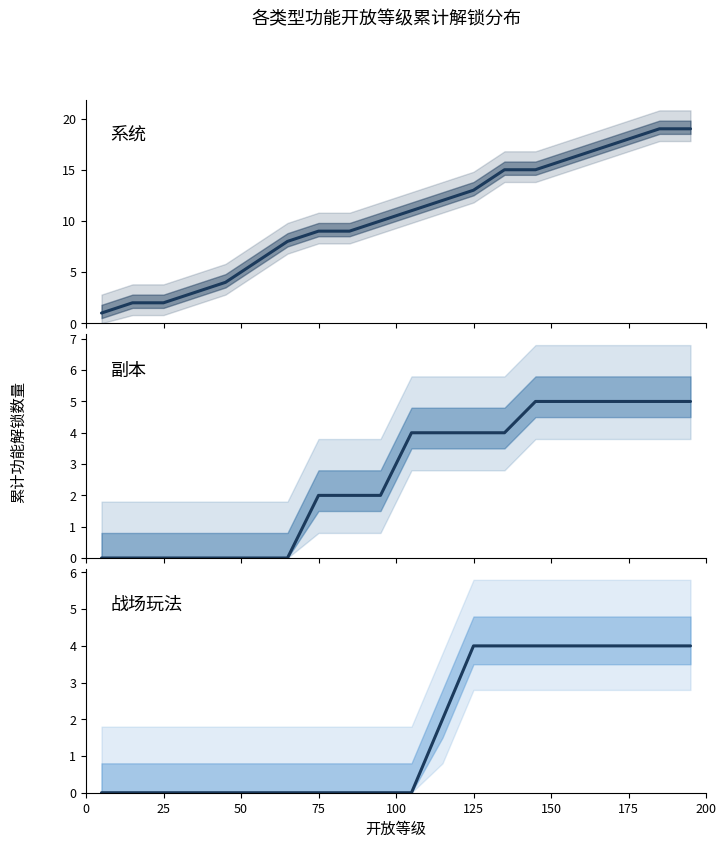

True or false: 系统 and 战场玩法 intersect in this chart.

False